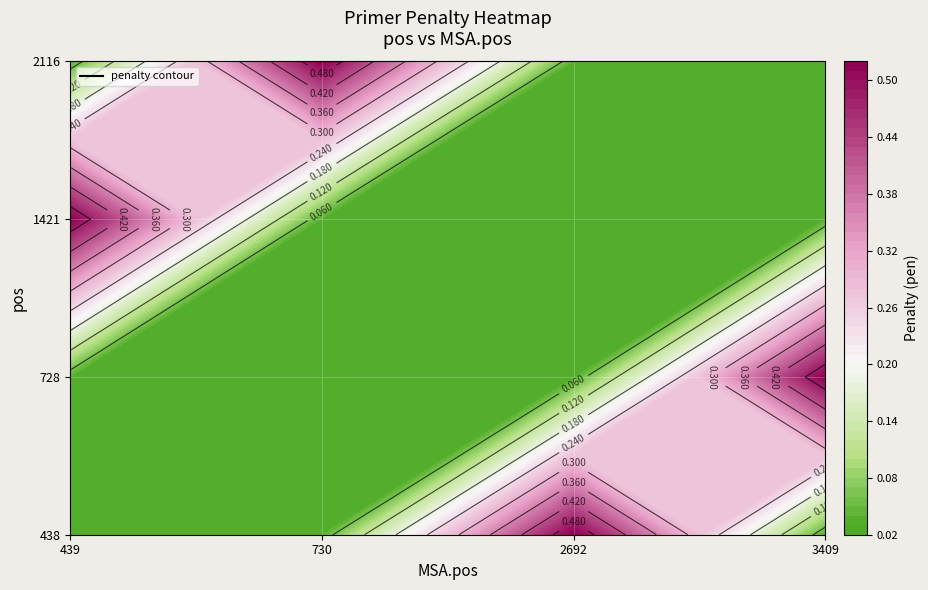

At which category is the sum across all series the highest?

2